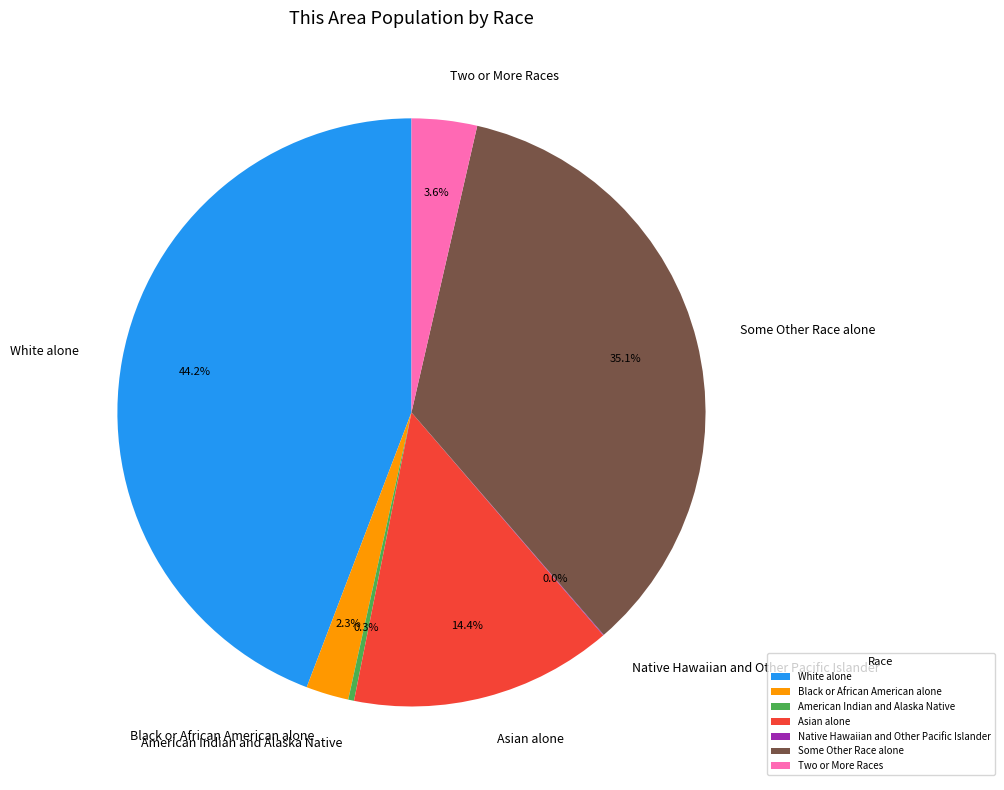

Is Some Other Race alone the majority of the pie?

No